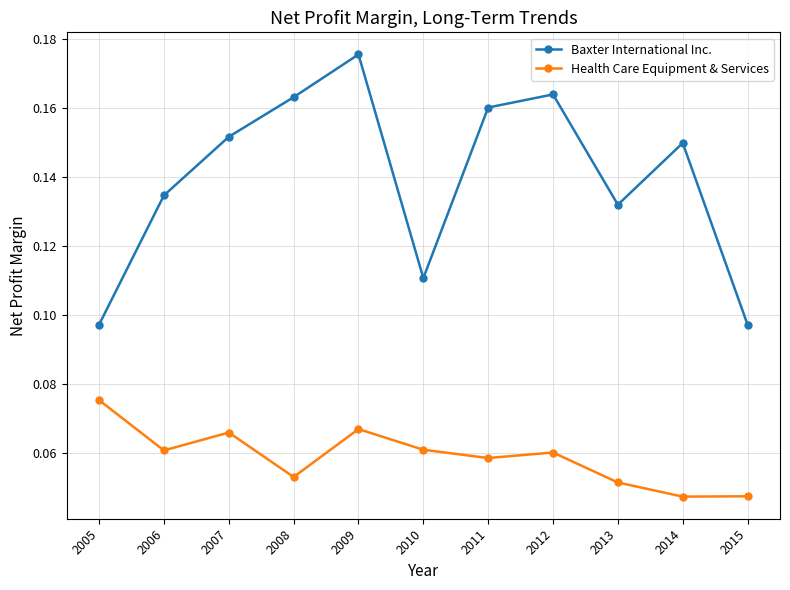

At which category is the sum across all series the highest?

2009